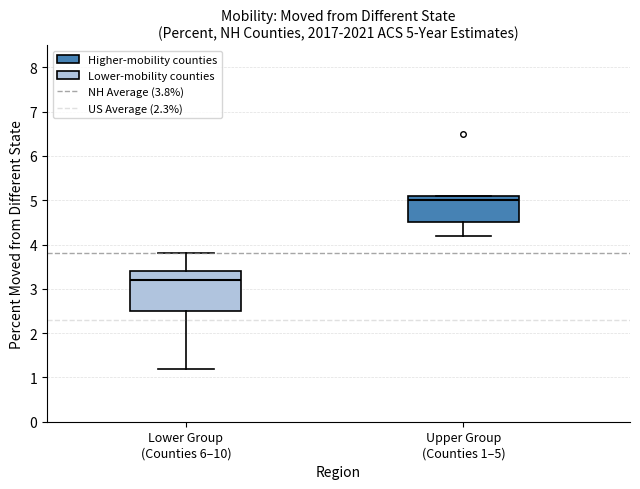

Which box is the tallest, from its lower edge to its upper edge?

Lower Group (Counties 6–10)